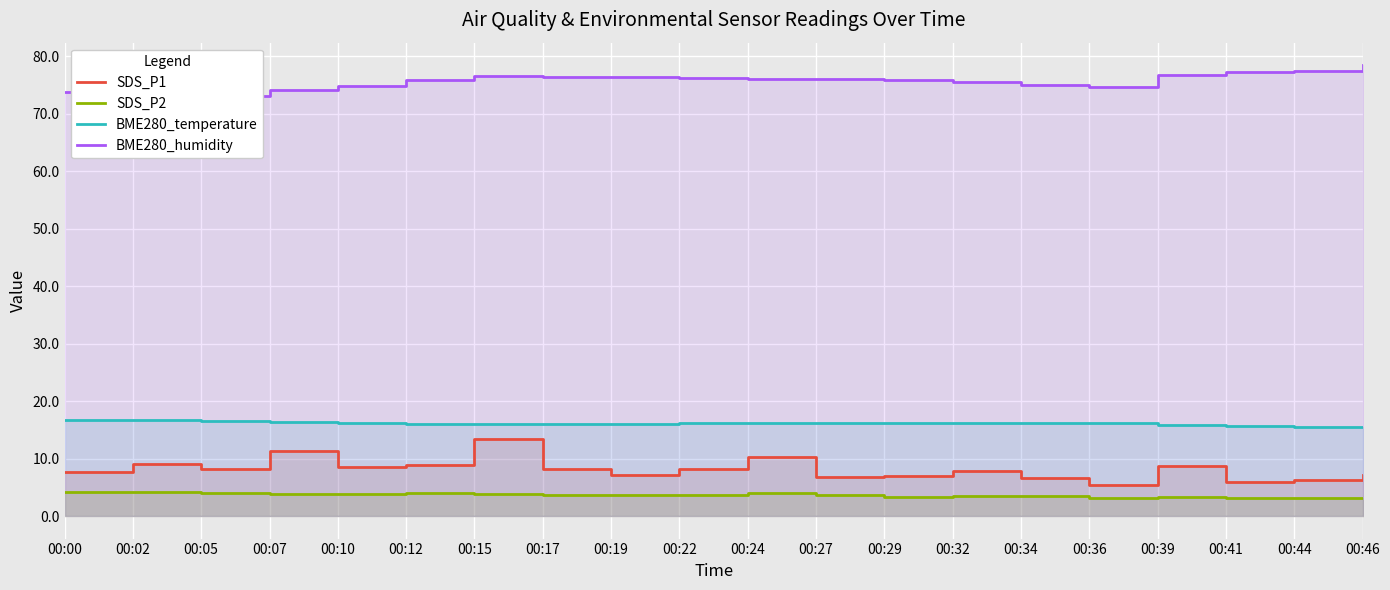

Does the chart display data point markers on the line(s)?

No